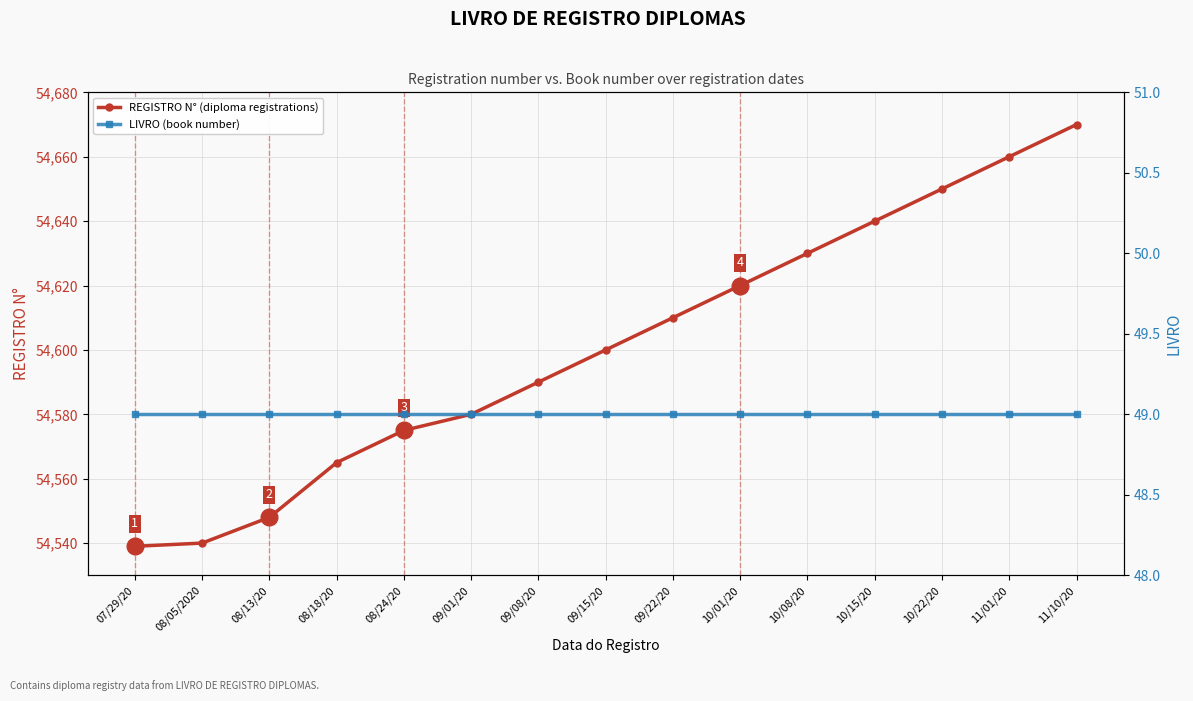

True or false: LIVRO (book number) and REGISTRO N° (diploma registrations) cross at least once.

False